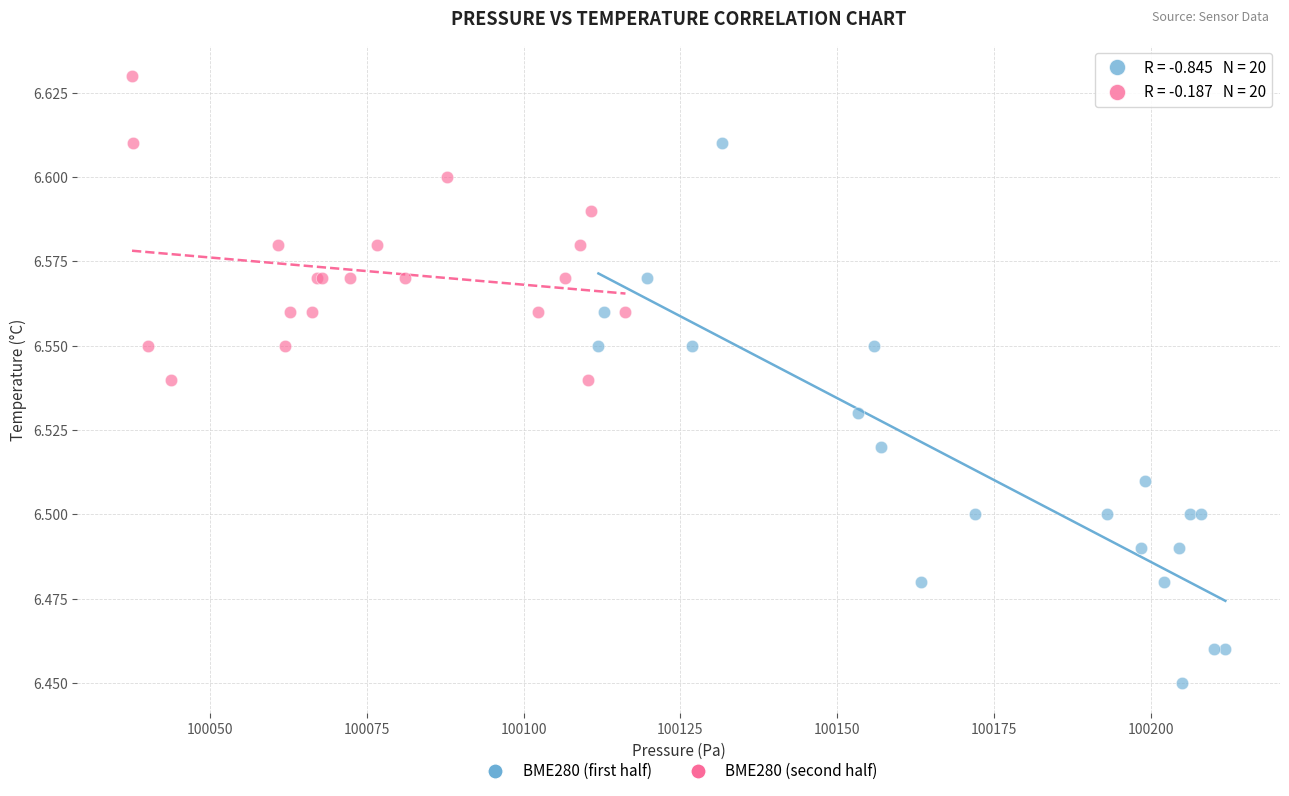

Which series has the widest spread of Y values?

BME280 (first half)